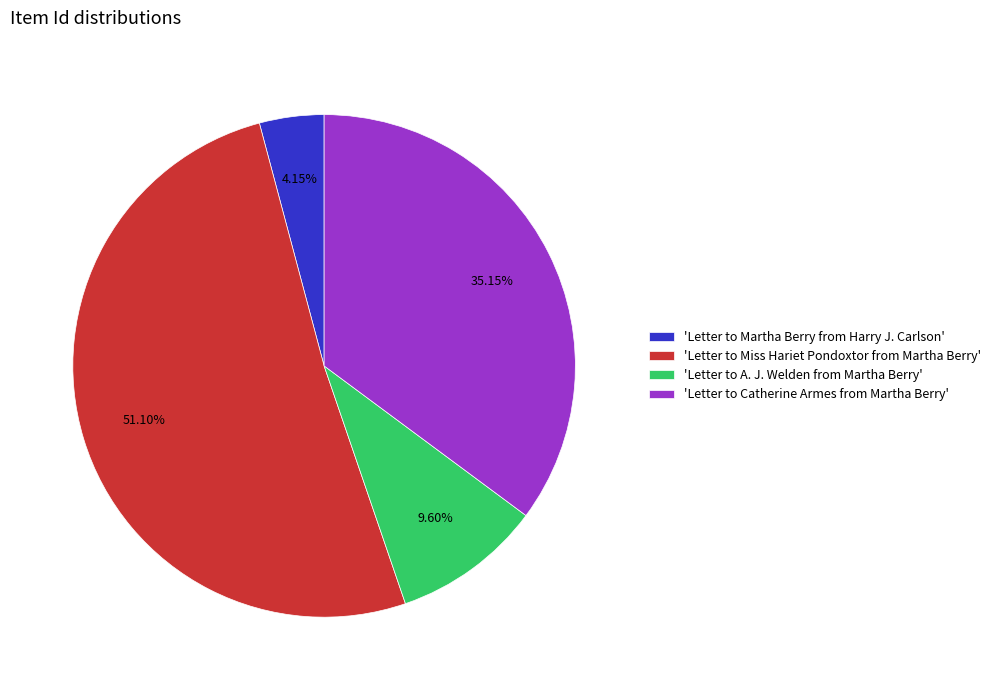

Do 'Letter to Catherine Armes from Martha Berry' and 'Letter to Miss Hariet Pondoxtor from Martha Berry' together represent more than half of the pie?

Yes